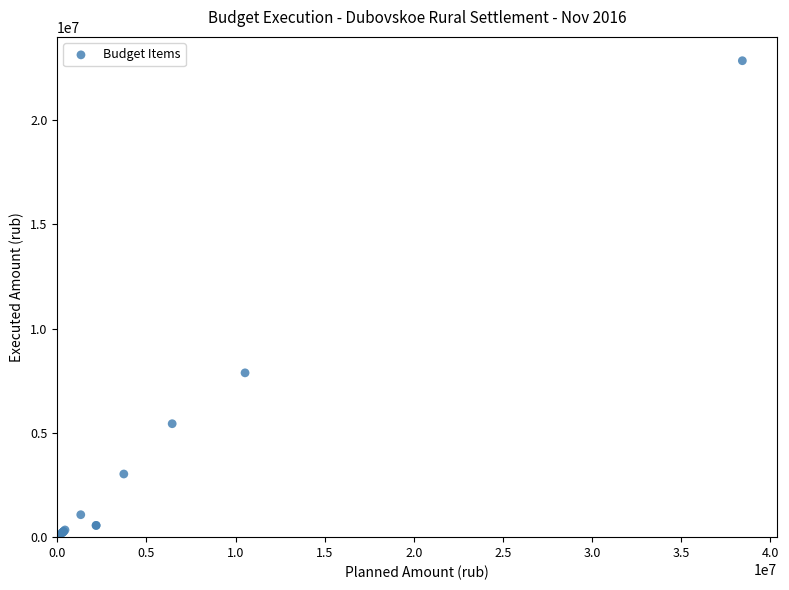

What Y value in the scatter plot is closest to 11417302?

7874878.9